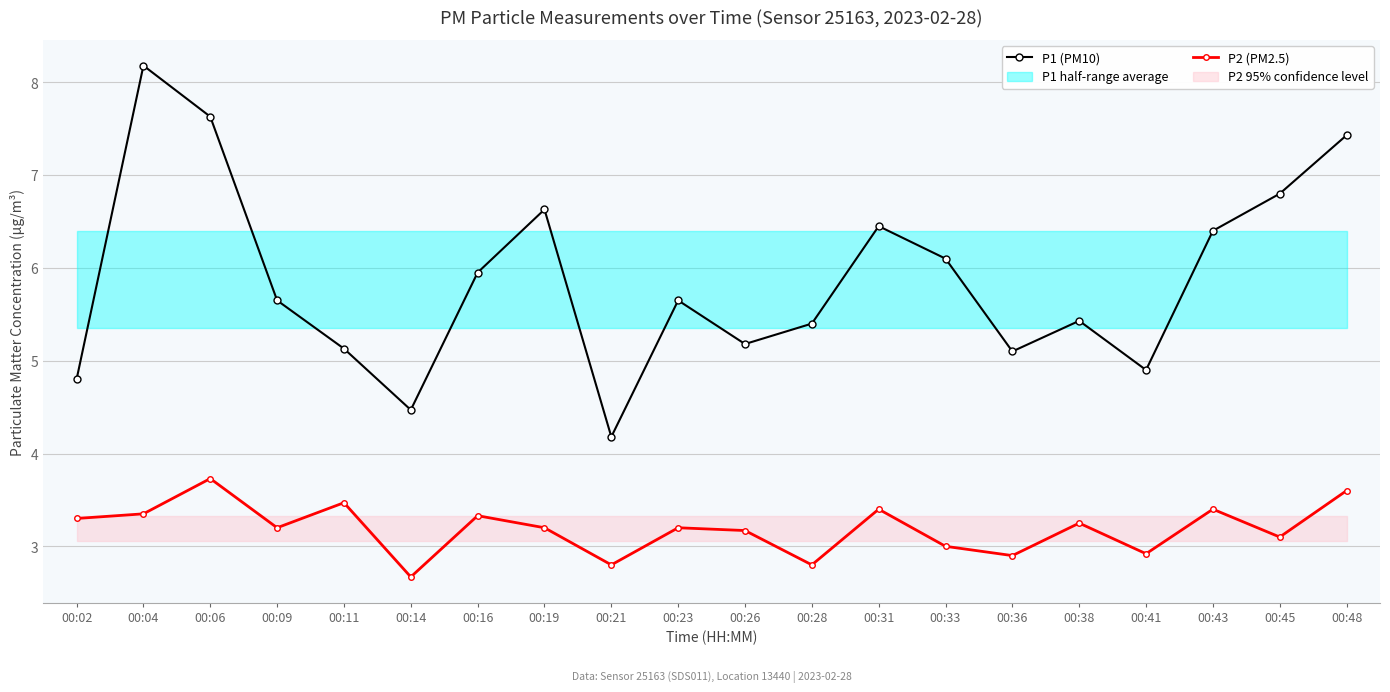

Where is the first local minimum for P1 (PM10)?

00:14